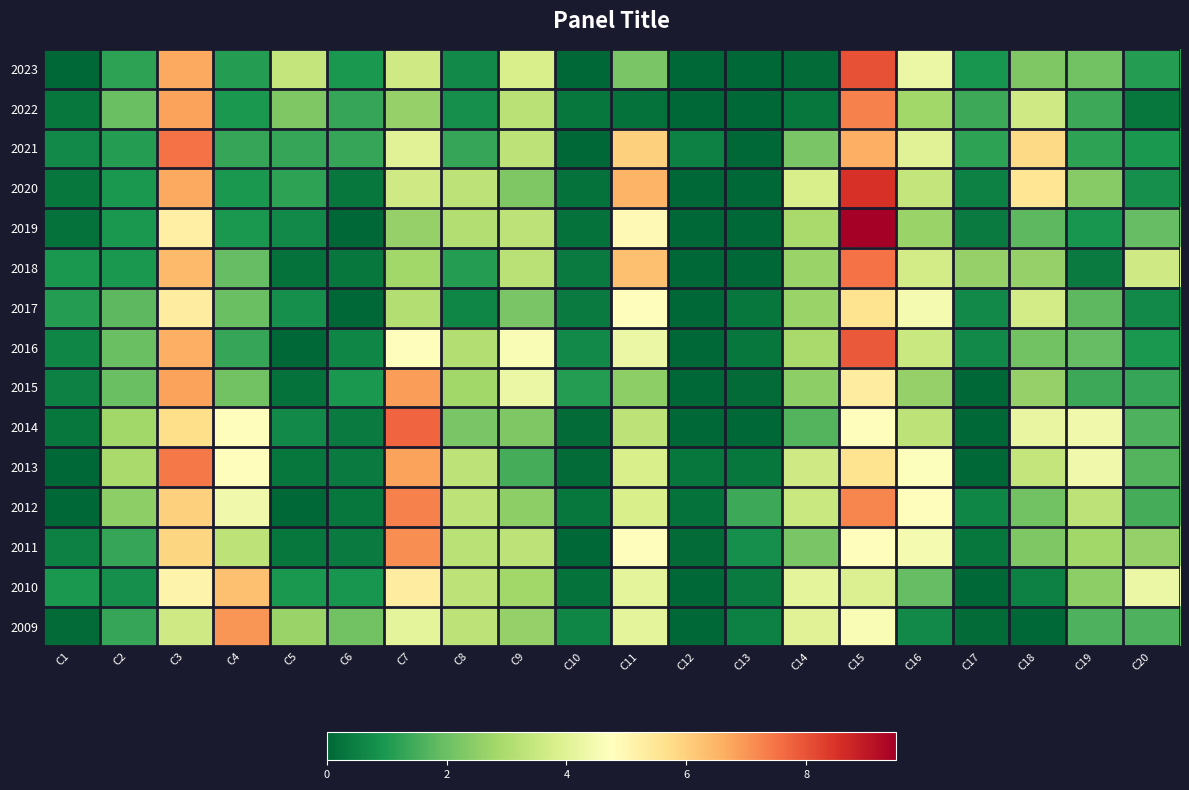

Which has a higher value, C2 or C13?

C2